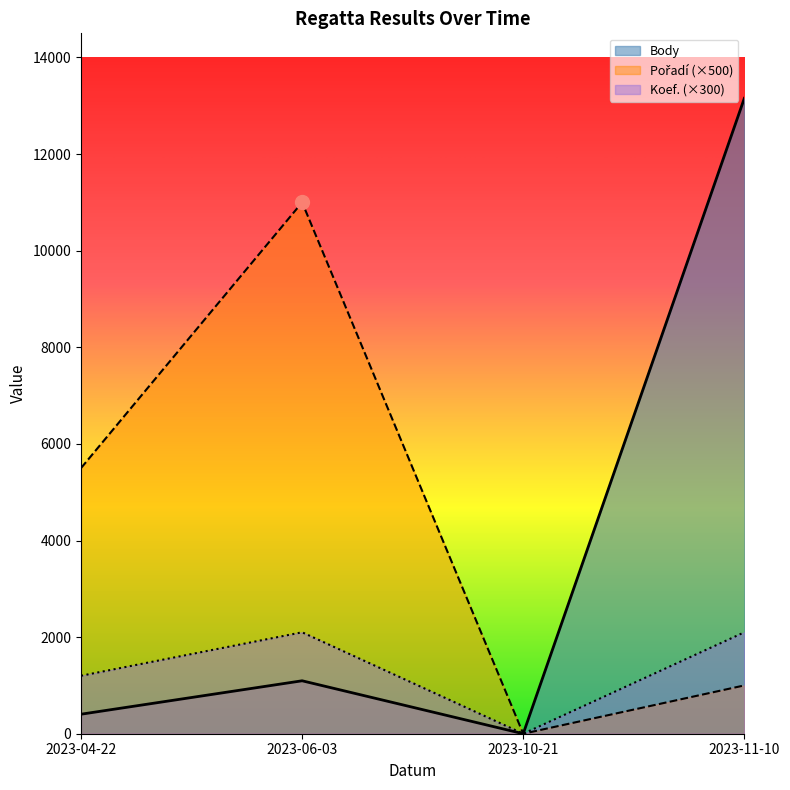

True or false: Pořadí has more than 1 points higher than both neighbors.

False